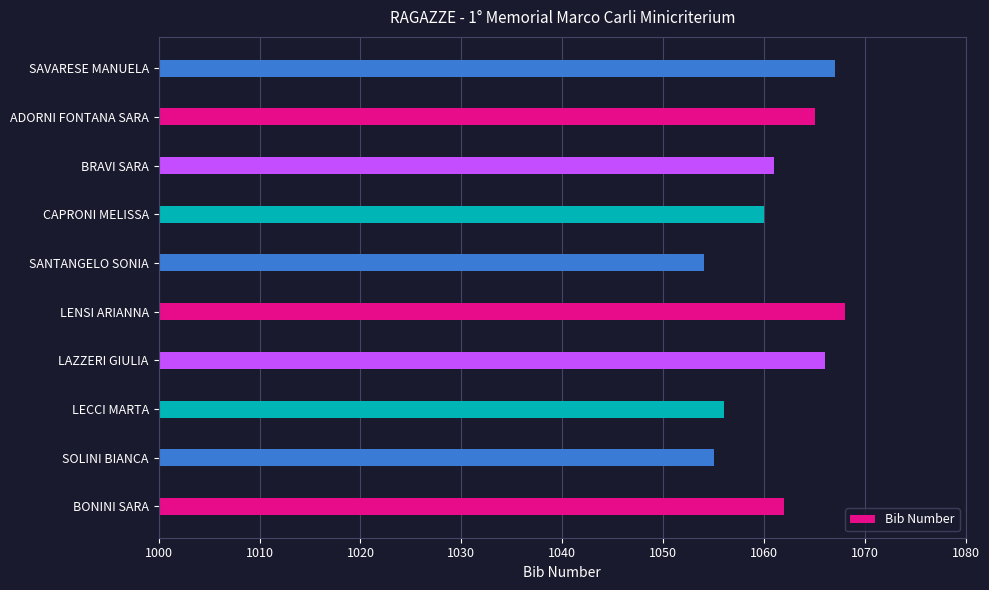

Which has a higher value, SANTANGELO SONIA or BONINI SARA?

BONINI SARA